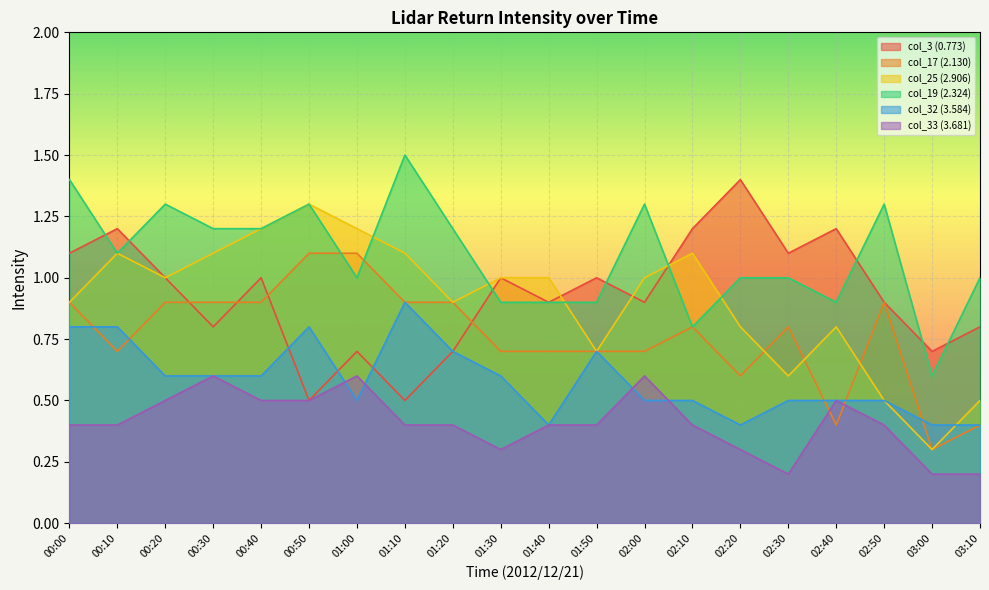

What is the label of the 8th point from the right?

02:00